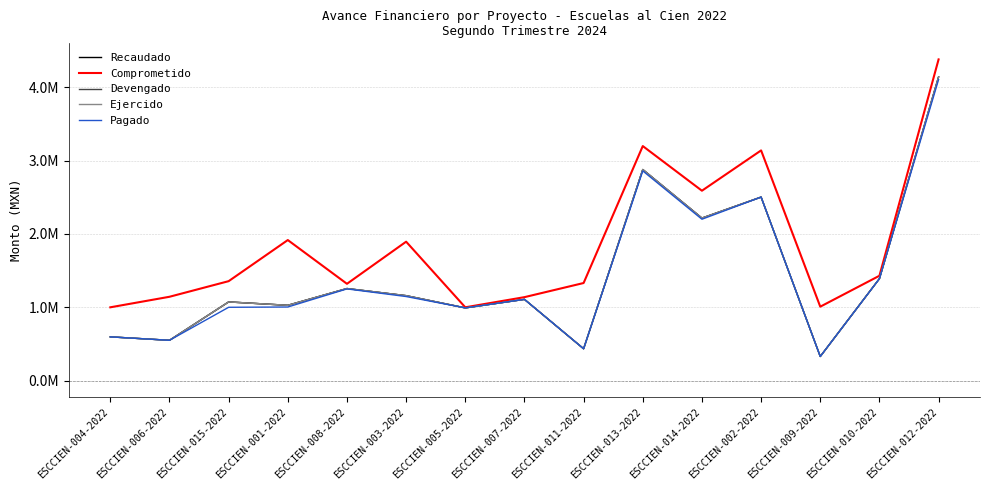

Is the value of Recaudado at ESCCIEN-010-2022 greater than the value of Comprometido at ESCCIEN-014-2022?

No